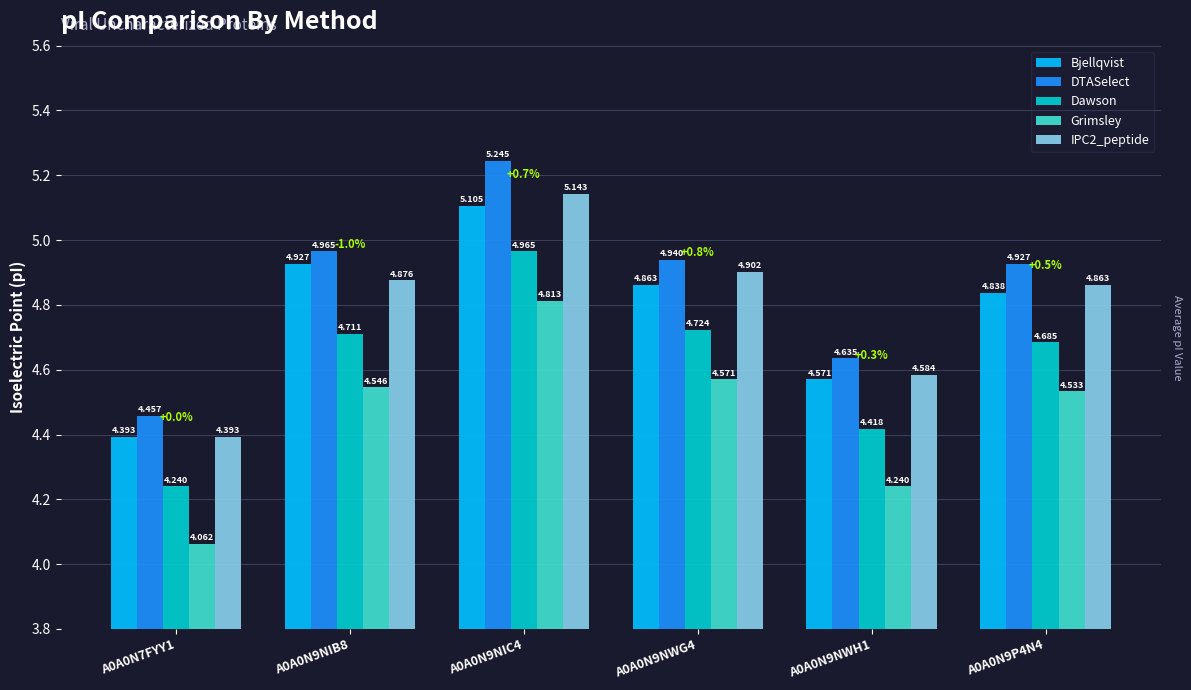

What is the label of the 1st bar from the right?

A0A0N9P4N4